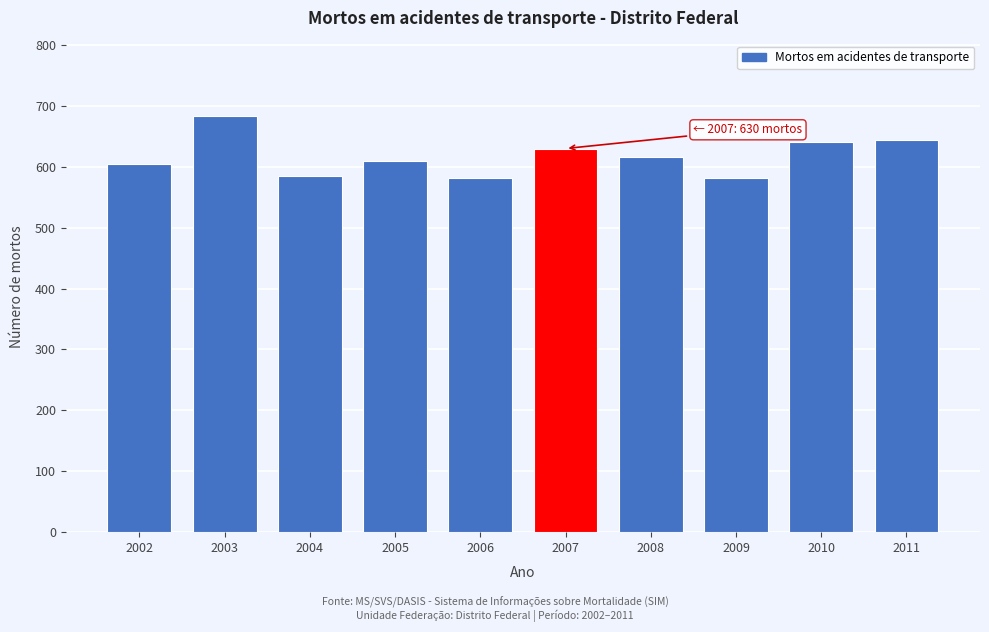

What is the change in value from 2004 to 2008?

+31